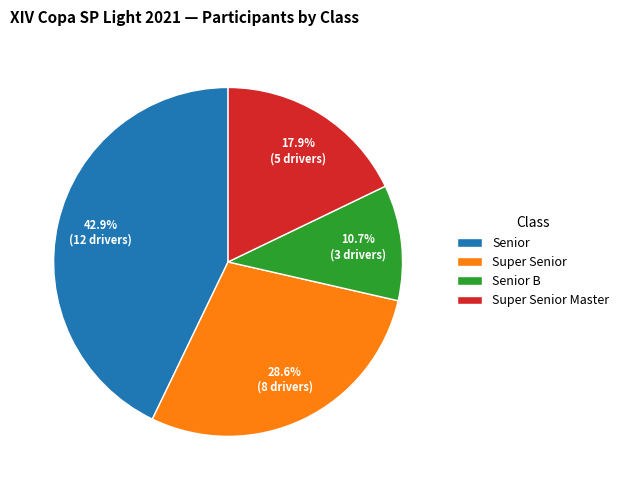

Approximately how many times larger is the value at Senior B compared to Super Senior Master?

0.6